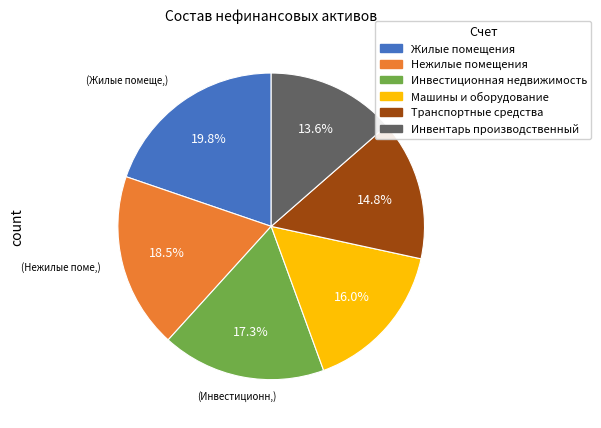

Which has a higher value, Жилые помещения or Инвестиционная недвижимость?

Жилые помещения